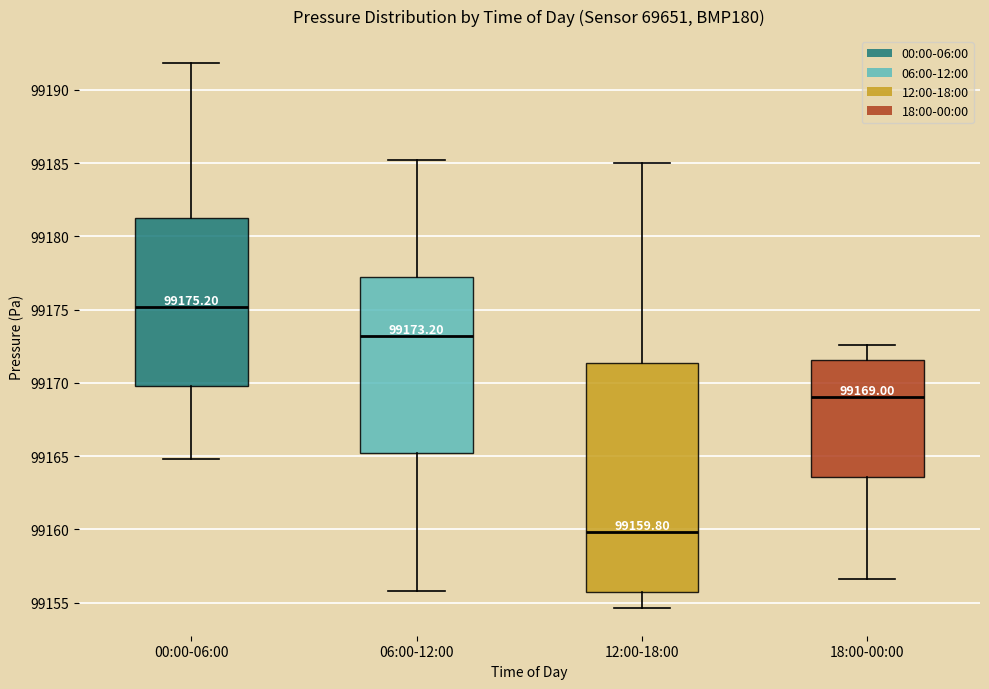

Comparing the boxes themselves (not the whiskers), which one is the tallest?

12:00-18:00